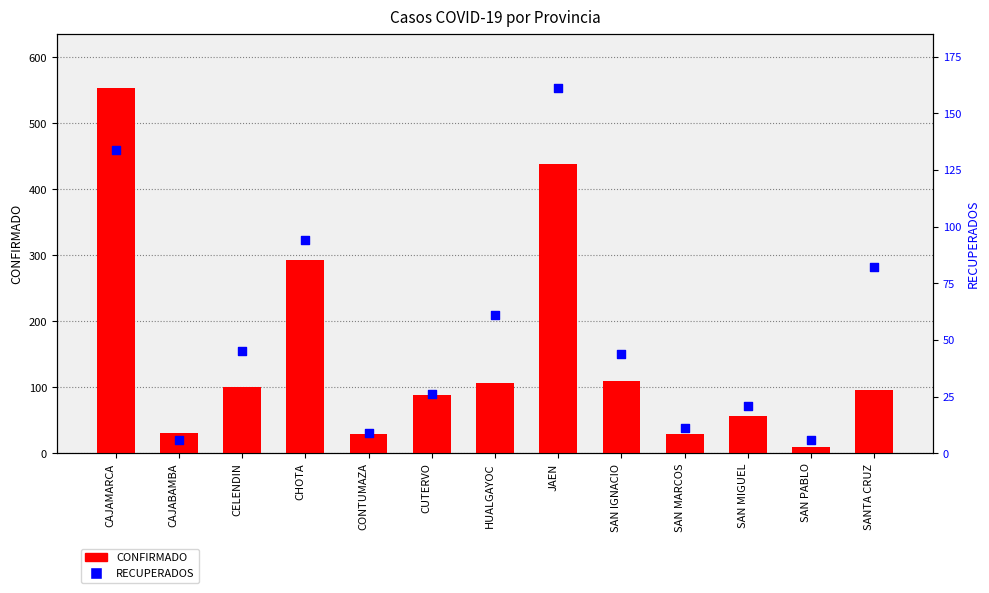

At which category is the sum across all series the highest?

CAJAMARCA